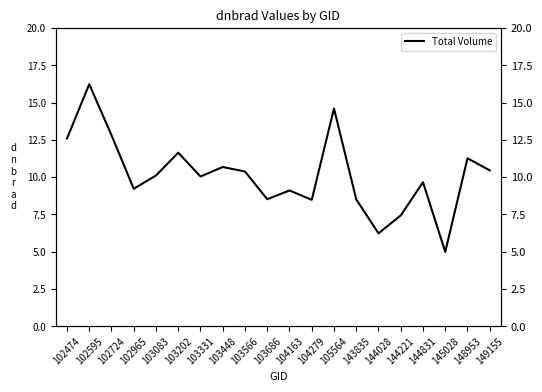

What is the sum of the values at 148953 and 104279?

19.7